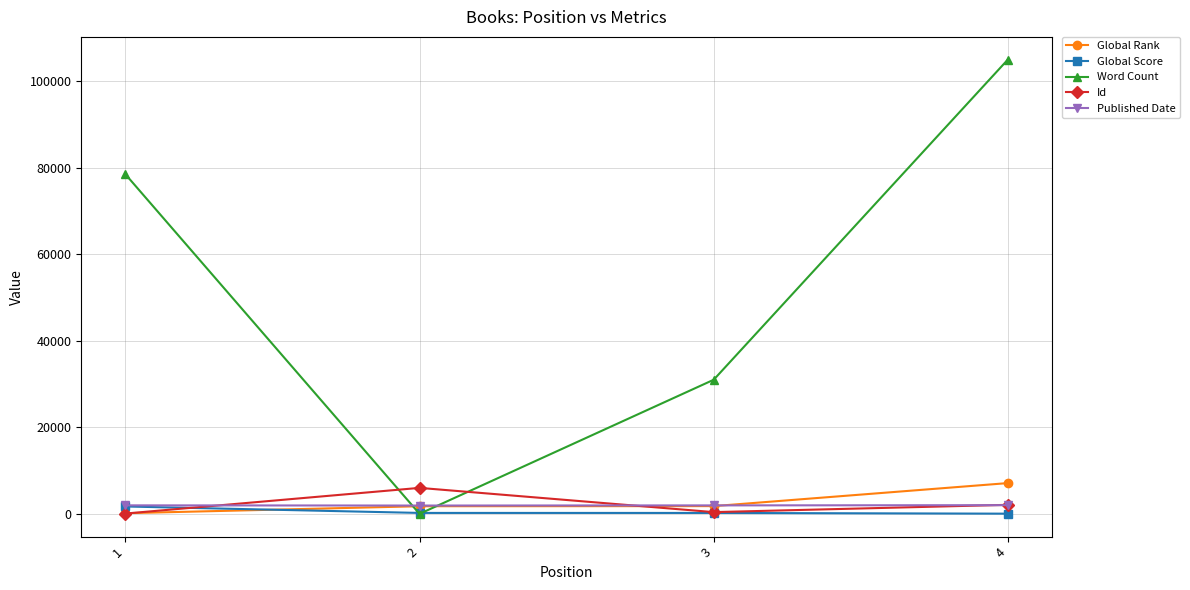

At which category is the sum across all series the highest?

4